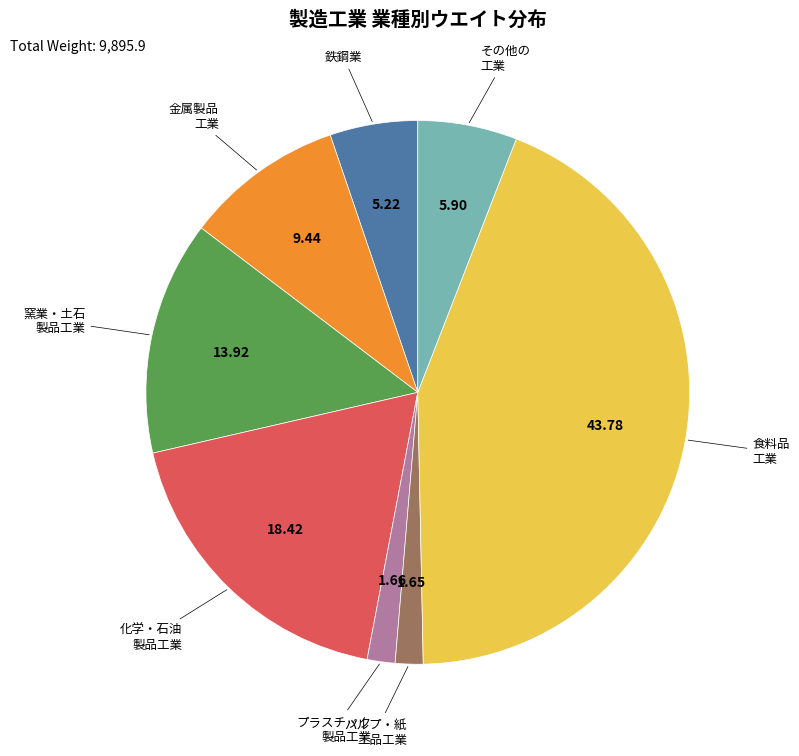

Do 窯業・土石 製品工業 and その他の 工業 together represent more than half of the pie?

No